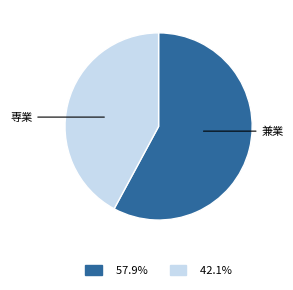

Is there any slice that represents more than half of the pie?

Yes